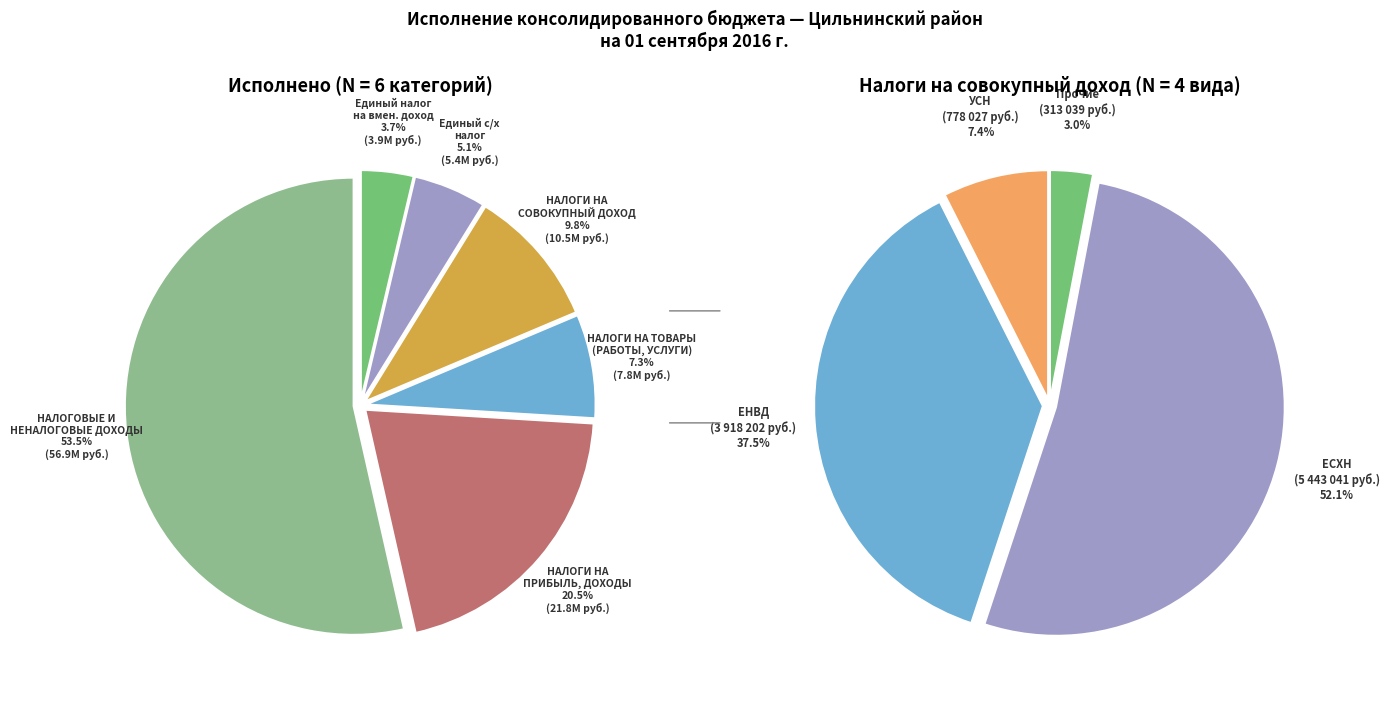

What is the total percentage of НАЛОГИ НА СОВОКУПНЫЙ ДОХОД and НАЛОГИ НА ПРИБЫЛЬ, ДОХОДЫ?

30.3%